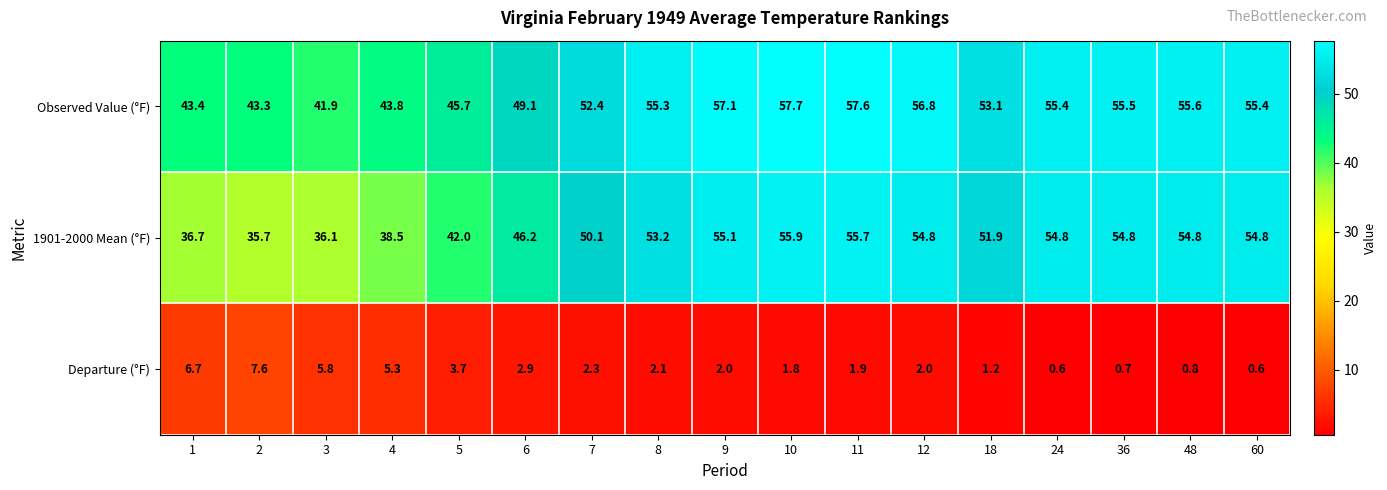

Is it true that Departure (°F) equals 3.5 at 1?

False